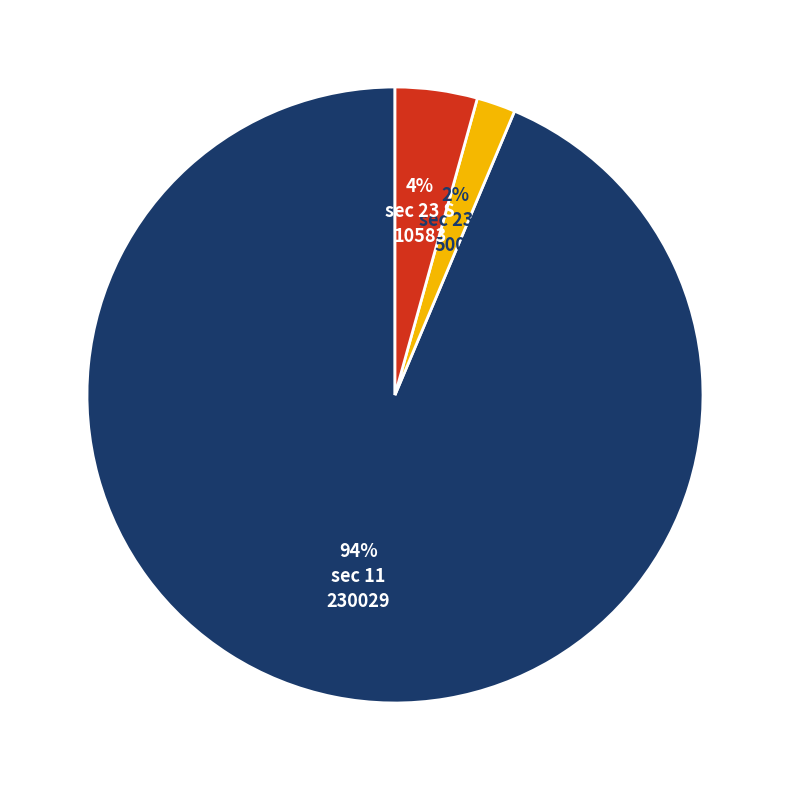

Does any single category account for the majority?

Yes